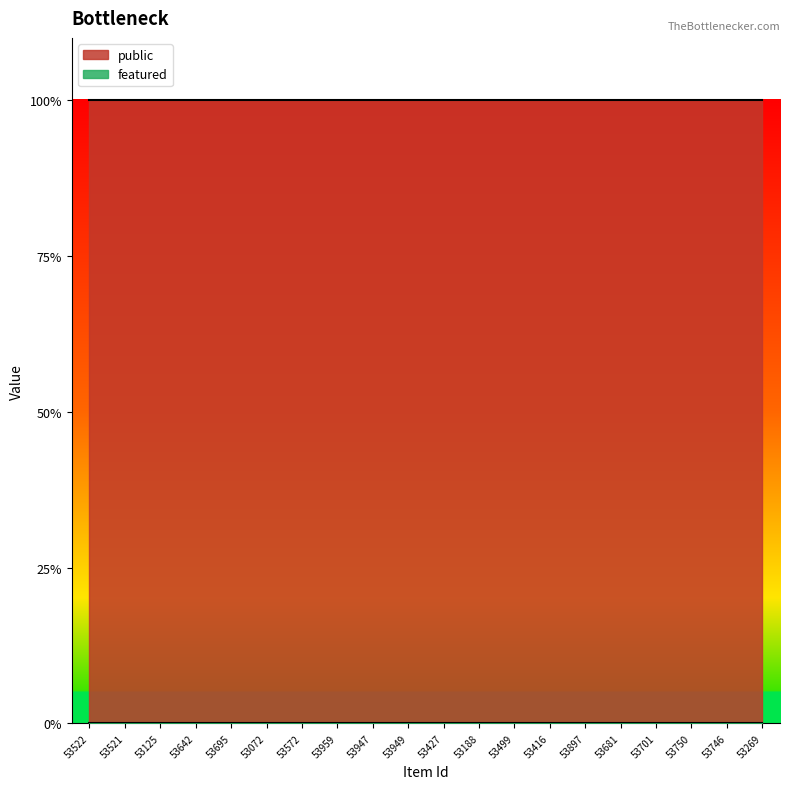

Rank the categories by public value from lowest to highest.

53522, 53521, 53125, 53642, 53695, 53072, 53572, 53959, 53947, 53949, 53427, 53188, 53499, 53416, 53897, 53681, 53701, 53750, 53746, 53269